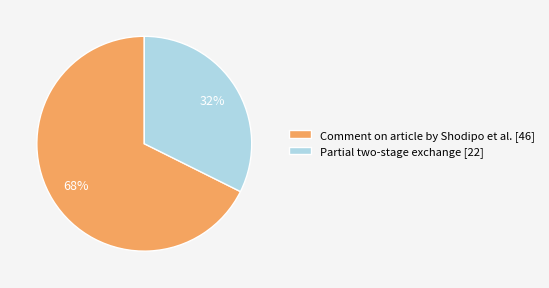

To the nearest percent, what portion does Partial two-stage exchange represent?

32%